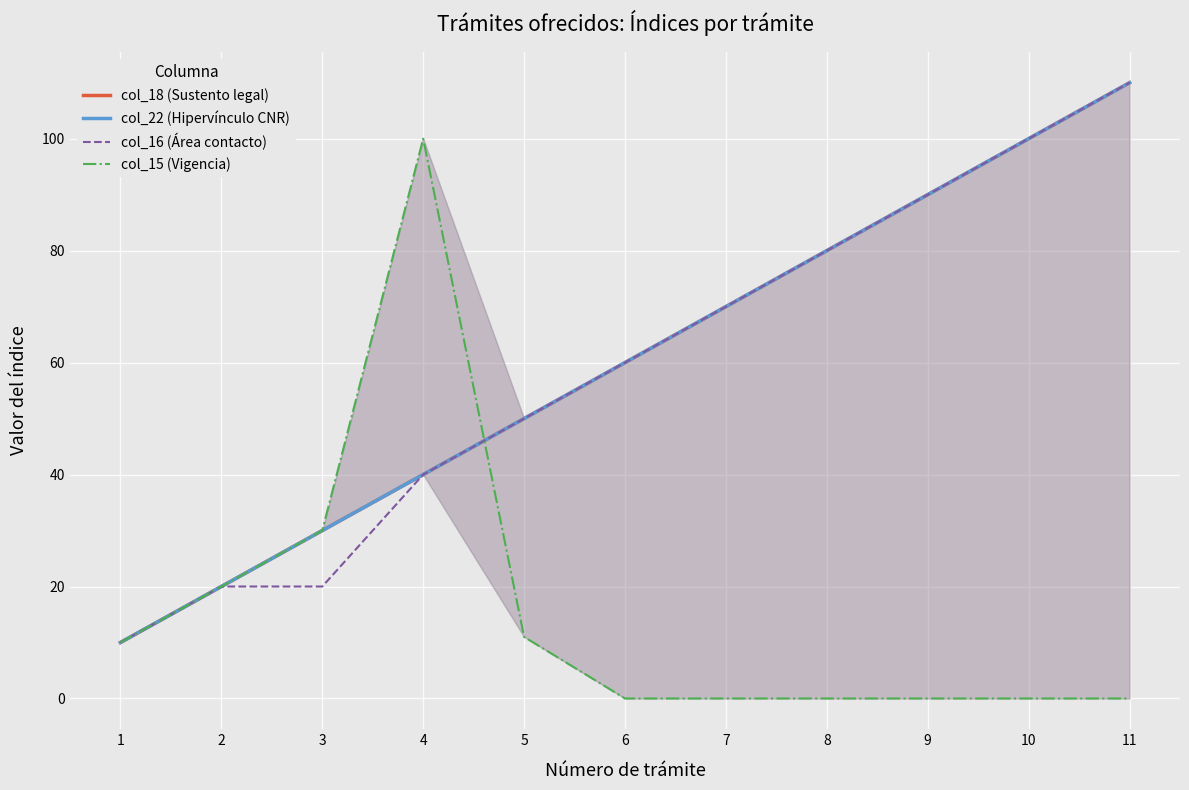

What is the total value across all series at 5?

161